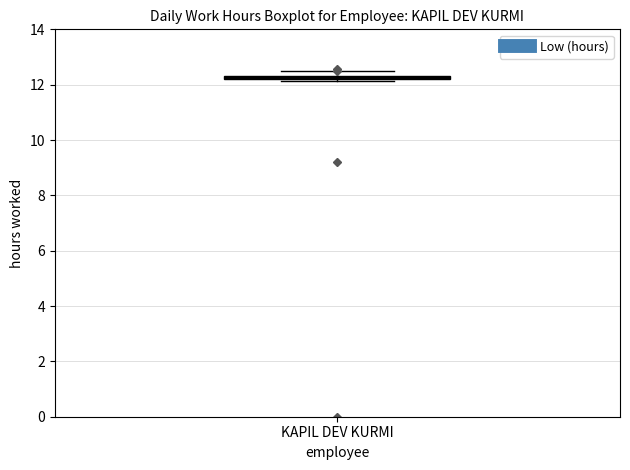

Where is the lower edge of the box for KAPIL DEV KURMI on the y-axis? The values are not printed on the chart, so give them approximately, as read against the axis.

12.2